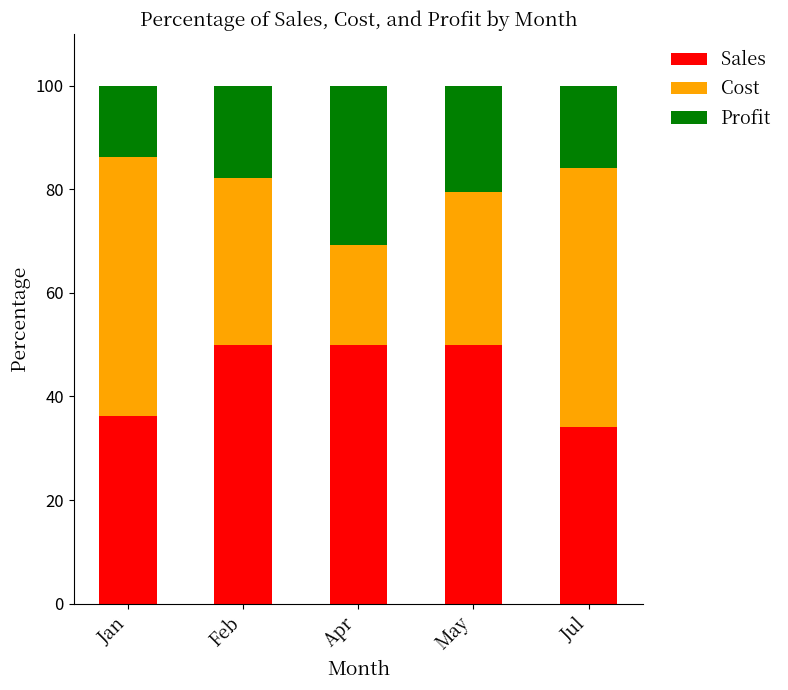

What is the sum of all Sales values?

220.3